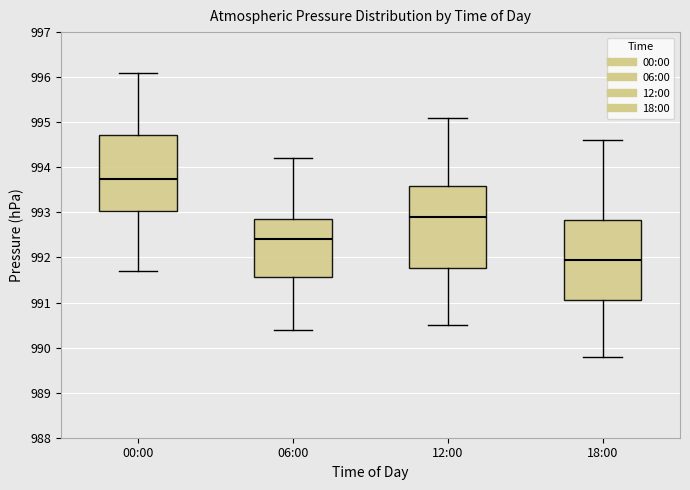

Where does the lower whisker of the box for 18:00 end on the y-axis? The values are not printed on the chart, so give them approximately, as read against the axis.

989.8